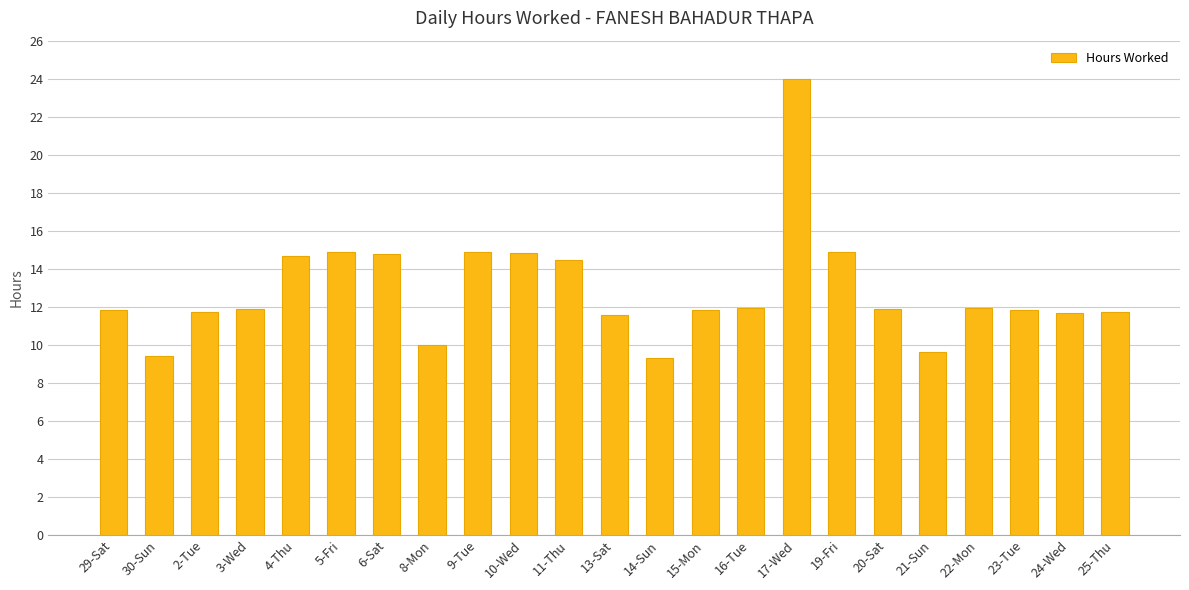

What is the label of the 23rd bar from the right?

29-Sat